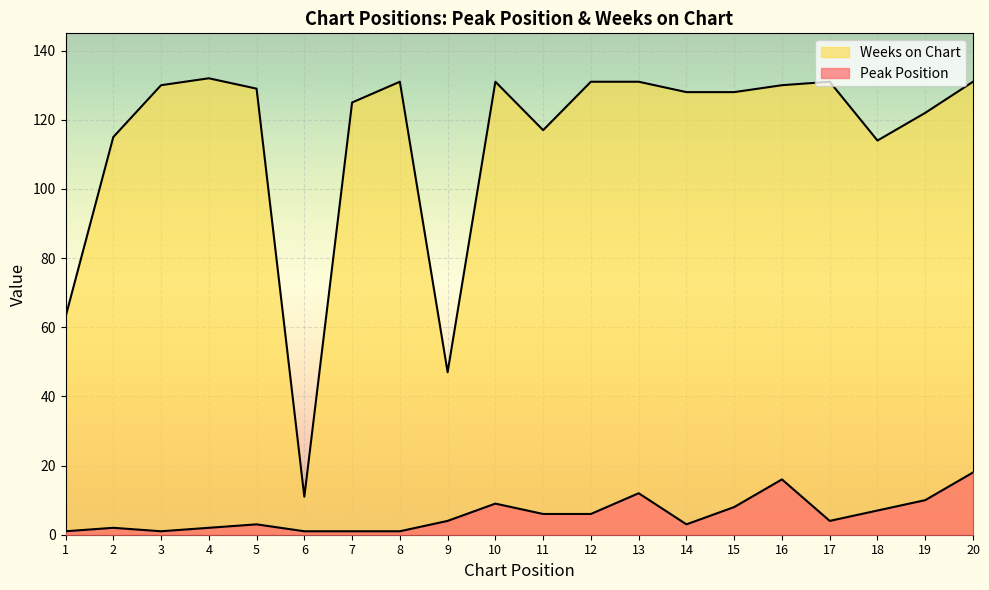

What is the sum of the Peak Position values at 17 and 12?

10